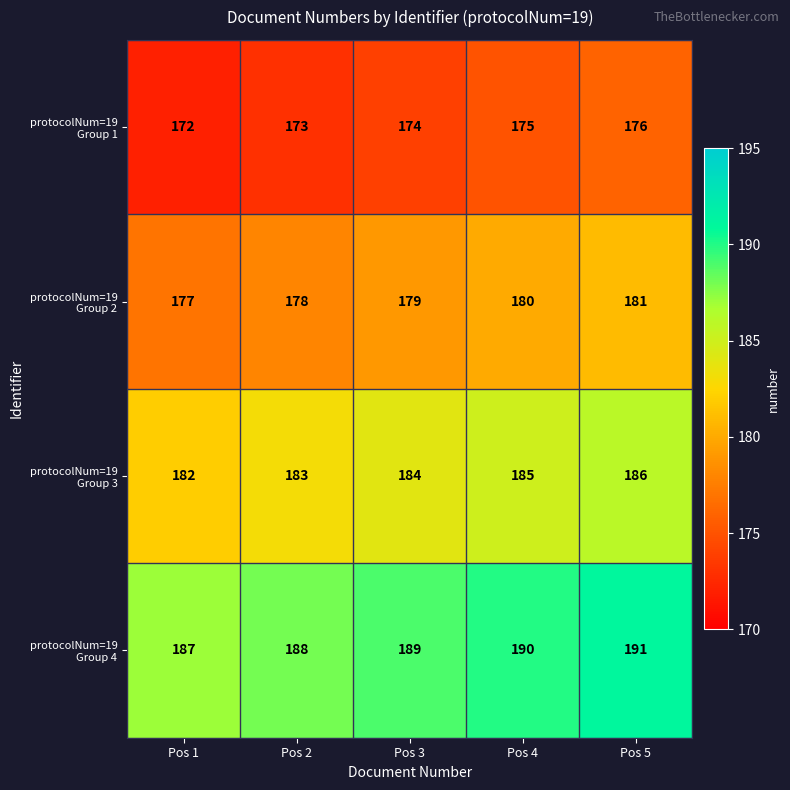

Which category has the lowest value across all series?

Pos 1